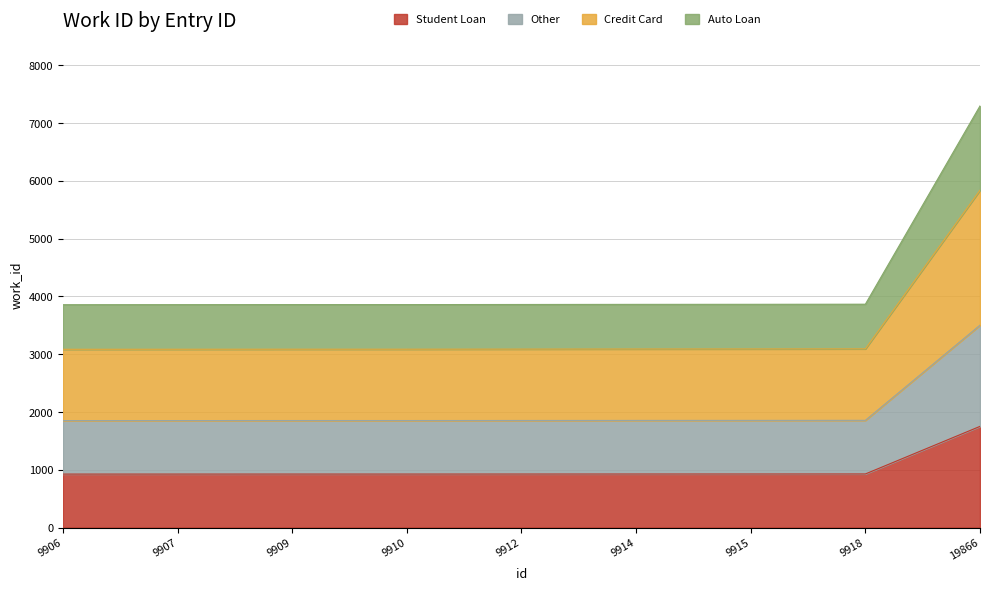

Does the chart display data point markers on the line(s)?

No